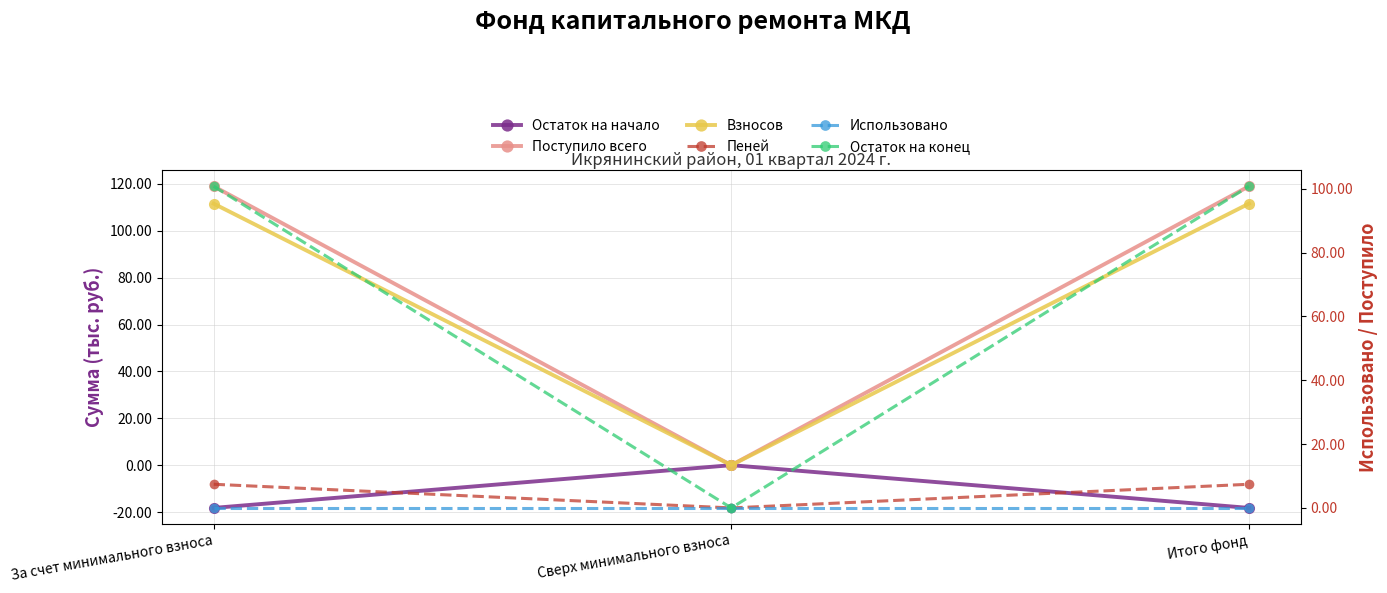

How many negative values does the Остаток на начало series have?

2